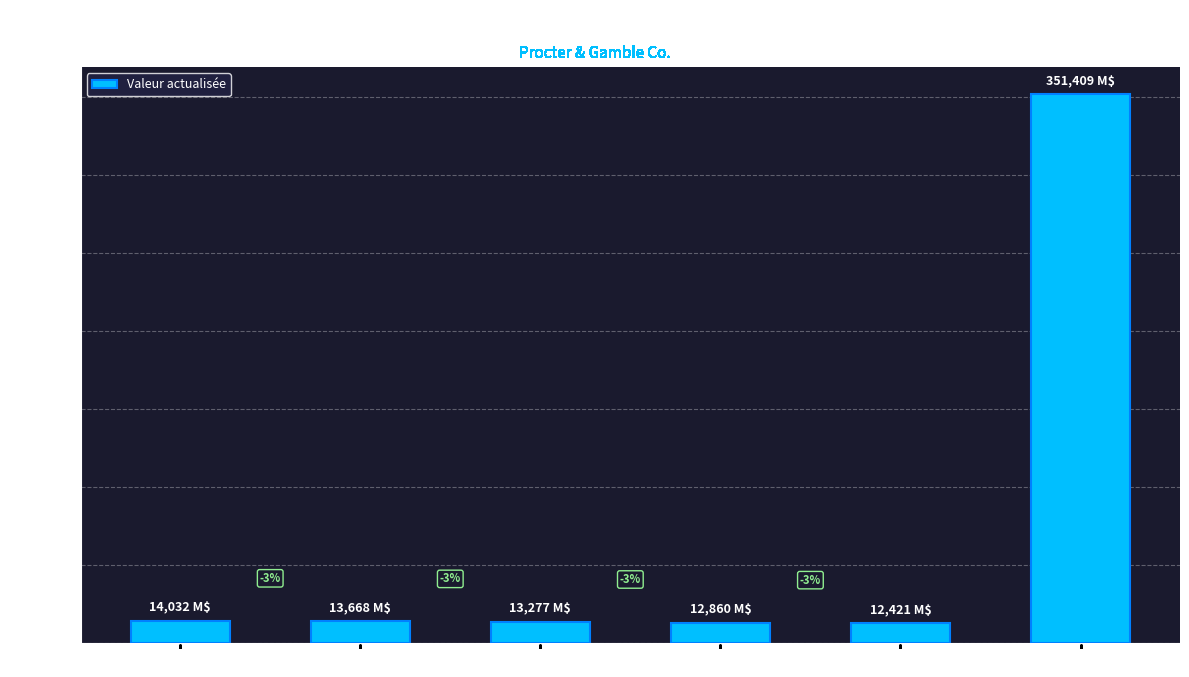

Is it true that the value at FCFF(5) is 20379?

False